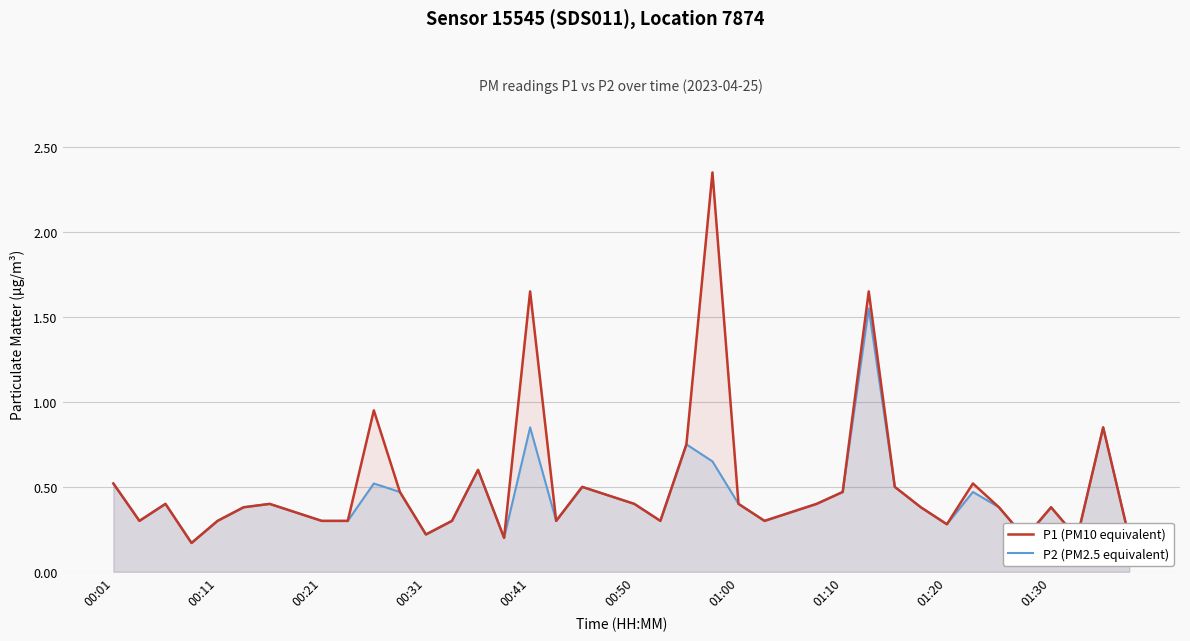

Does the chart display data point markers on the line(s)?

No